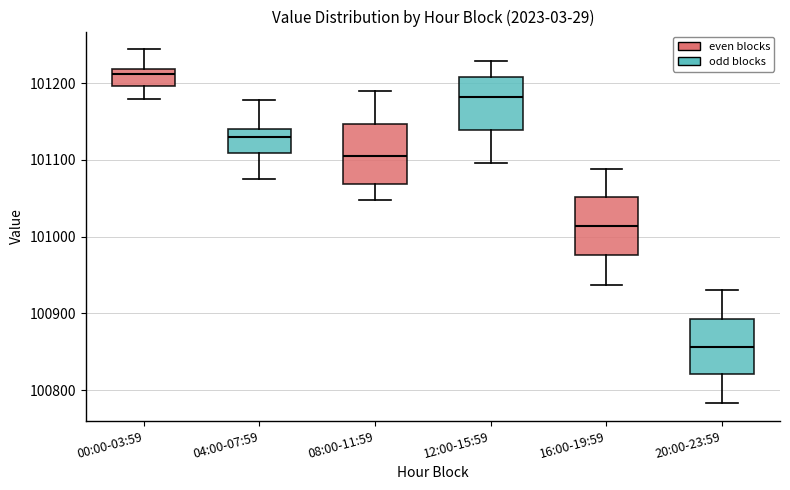

Which box has the lowest median line?

20:00-23:59